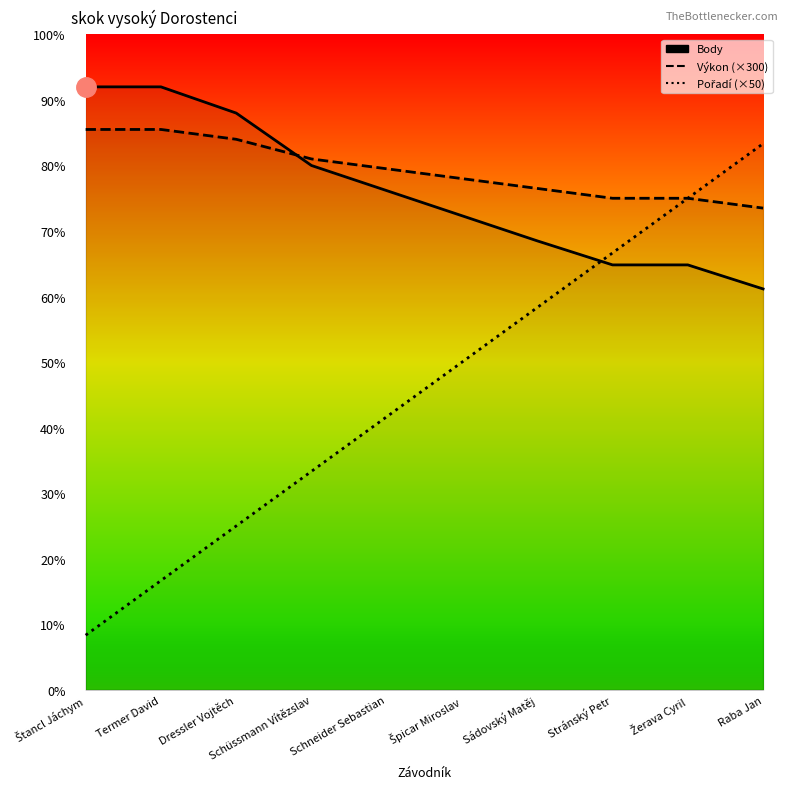

Which category has the lowest value in the Pořadí (×50) series?

Štancl Jáchym